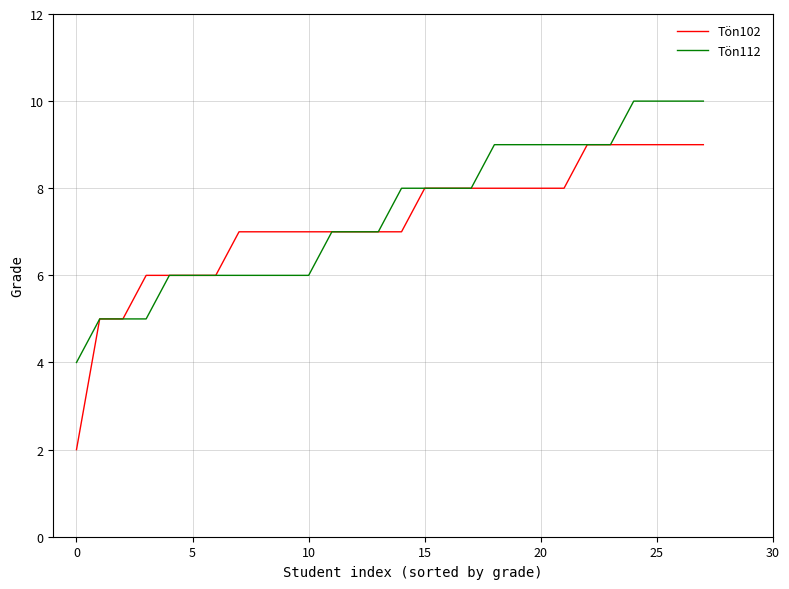

What is the maximum value shown in the chart?

10